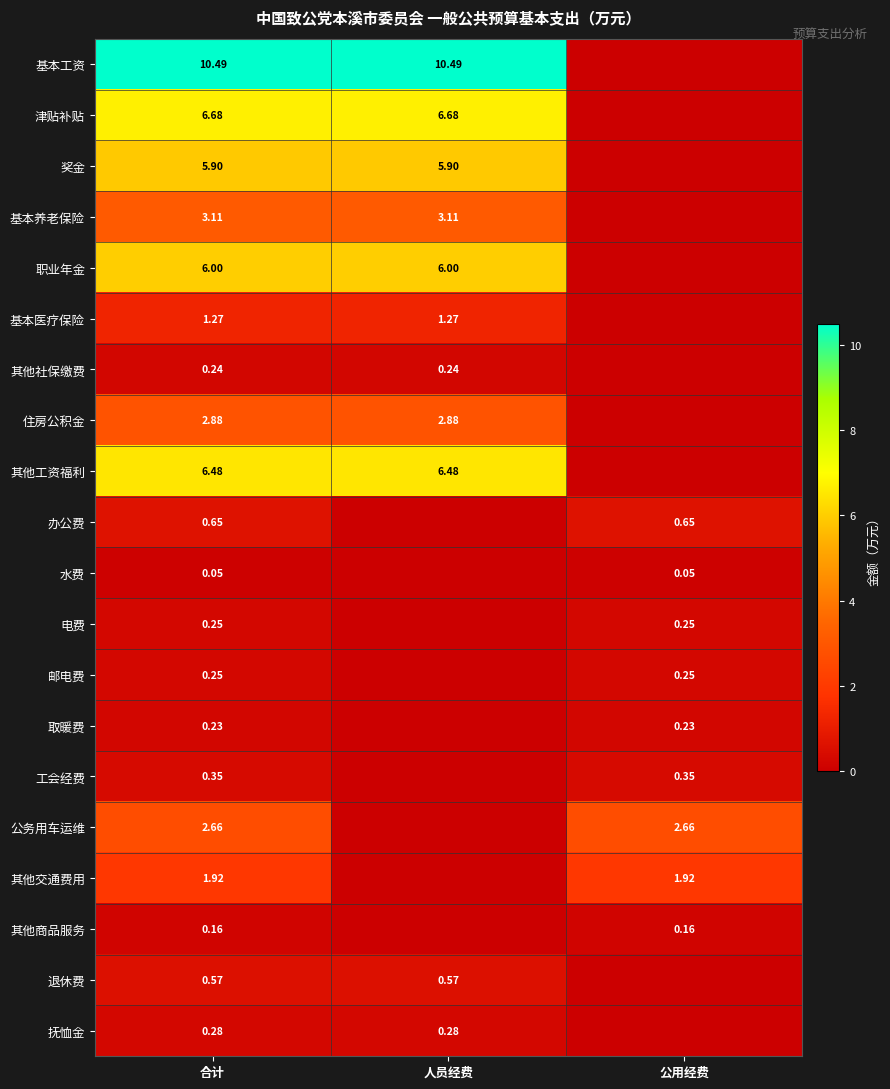

How many values in 抚恤金 are above zero?

2